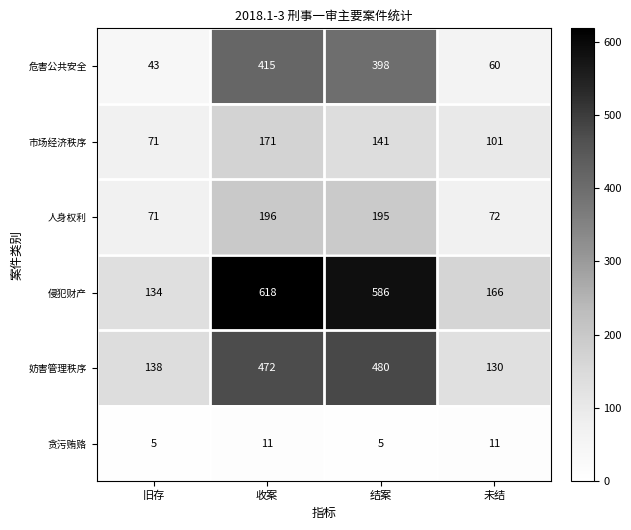

Which series has the widest spread of values?

侵犯财产